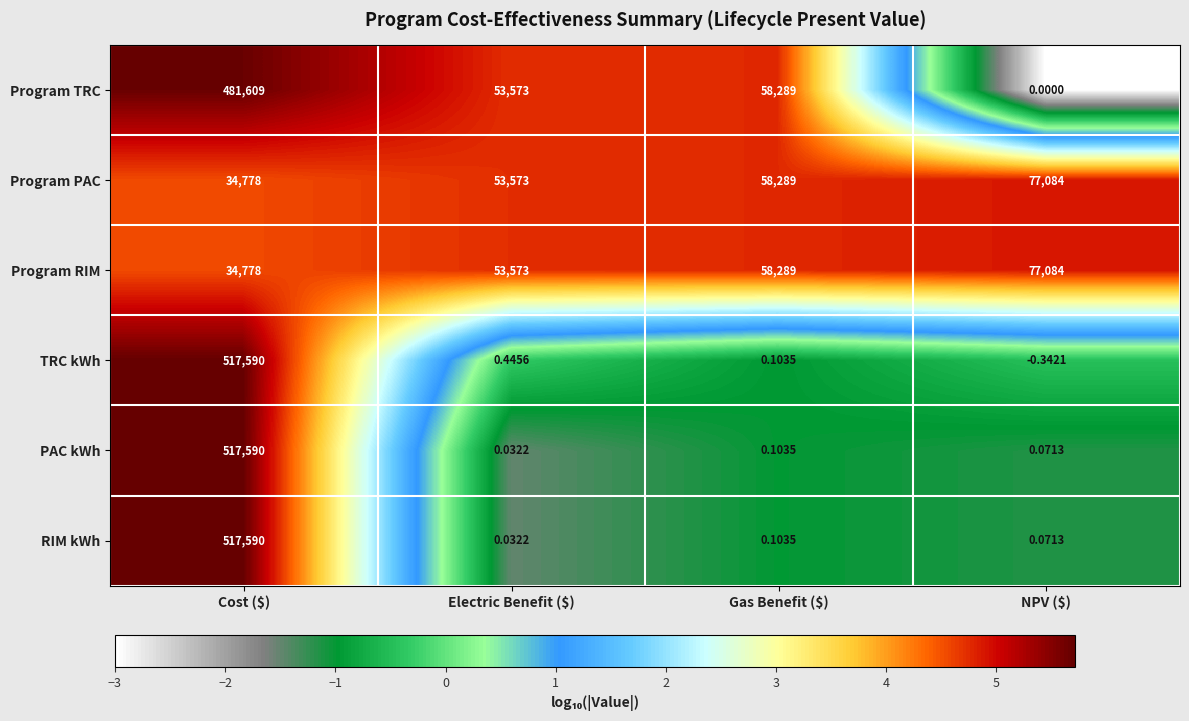

At which label does Program PAC reach its minimum?

Cost ($)